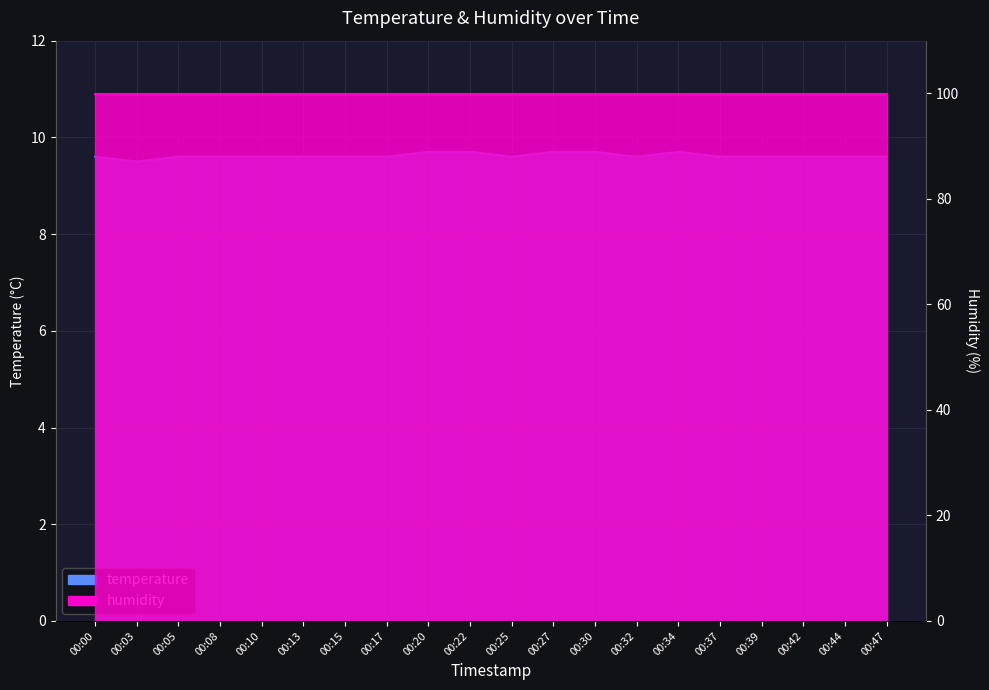

List the labels in order of value, largest first.

00:20, 00:22, 00:27, 00:30, 00:34, 00:00, 00:05, 00:08, 00:10, 00:13, 00:15, 00:17, 00:25, 00:32, 00:37, 00:39, 00:42, 00:44, 00:47, 00:03